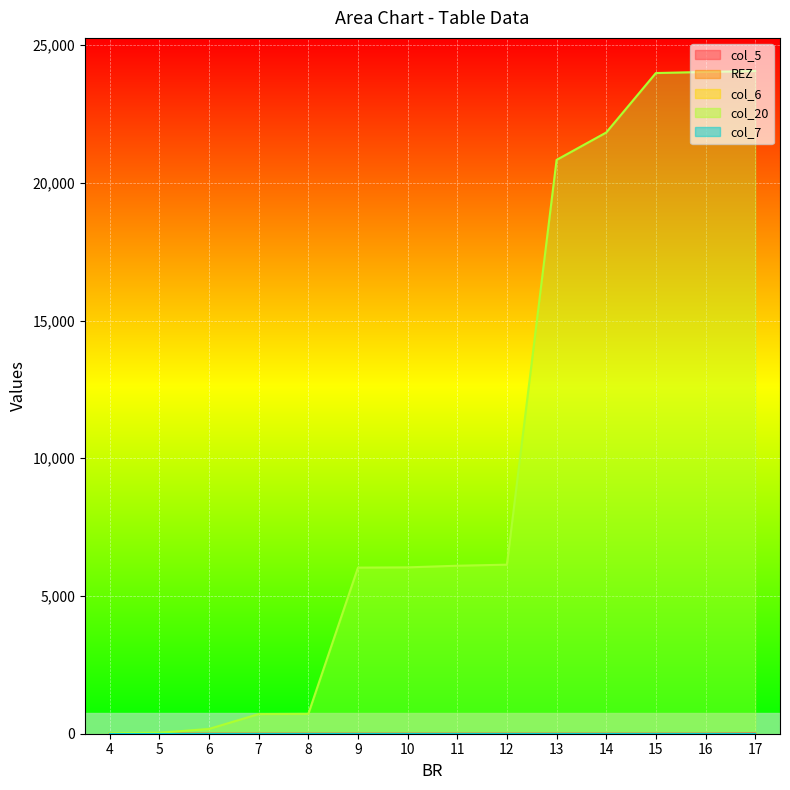

At which category does the chart reach its minimum across all series?

4